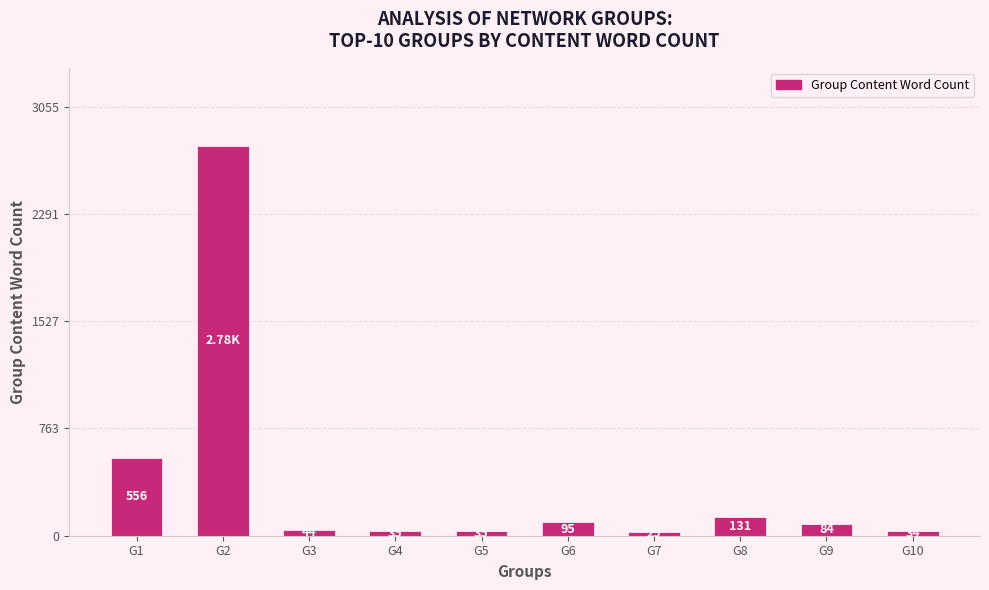

Reading left to right, list all the values displayed in this chart.

G1=556	G2=2778	G3=44	G4=35	G5=35	G6=95	G7=29	G8=131	G9=84	G10=34